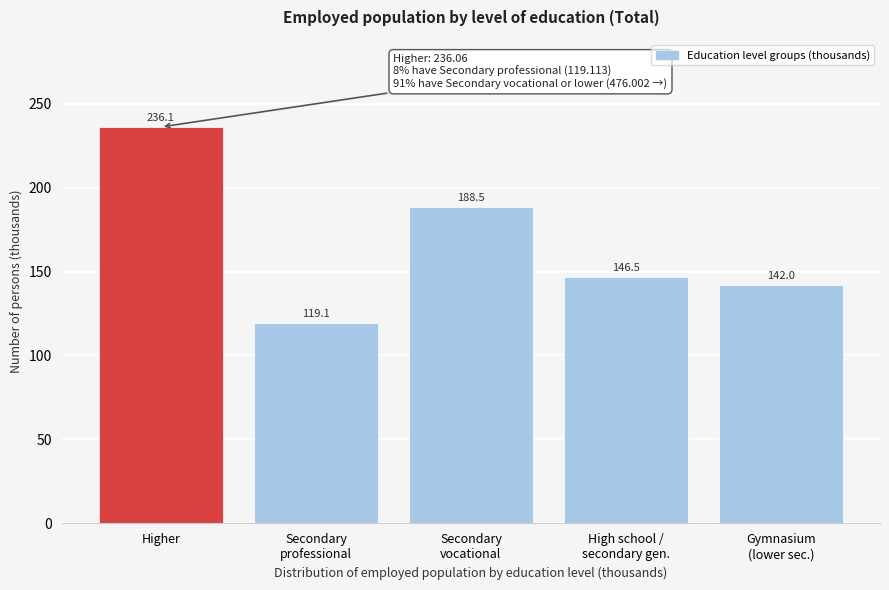

Reading right to left, what are all the values shown in this chart?

142.0	146.5	188.5	119.1	236.1